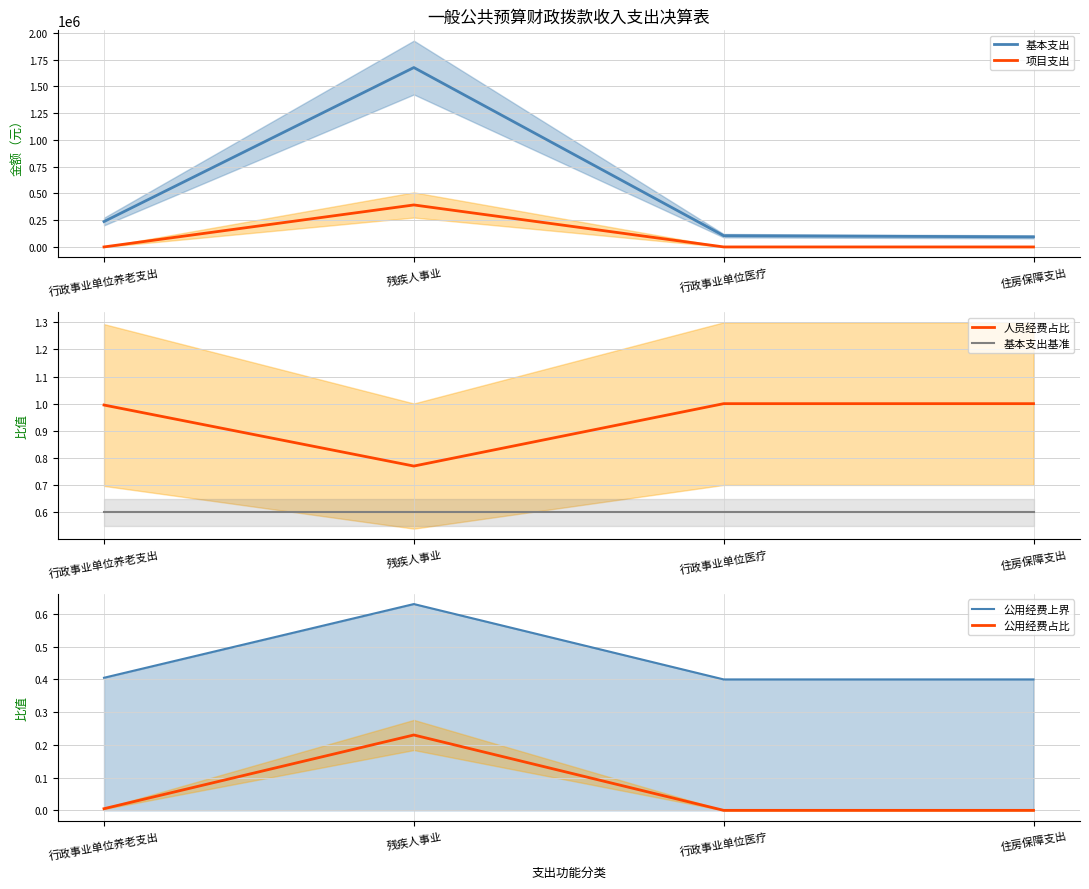

List the labels in order of 基本支出基准 value, largest first.

行政事业单位养老支出, 残疾人事业, 行政事业单位医疗, 住房保障支出